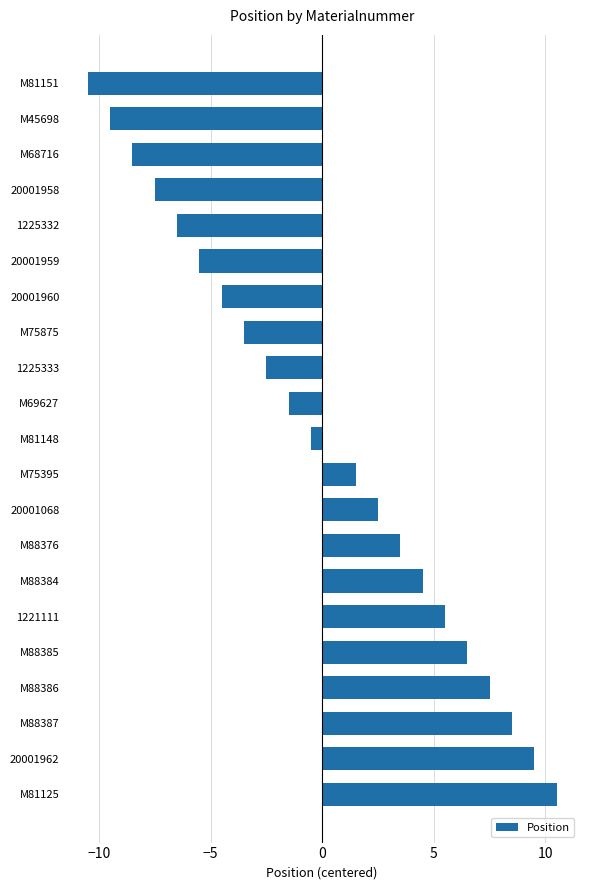

What is the ratio of the value at M88376 to the value at M88387?

0.4